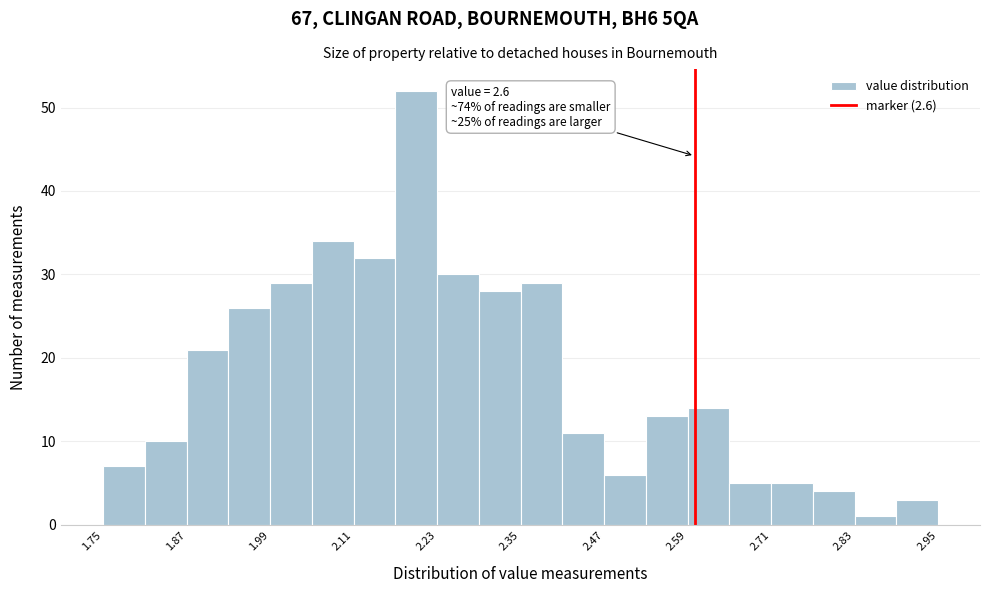

Around what value on the x-axis is the tallest bar? Give the approximate position of its centre, as read against the axis.

2.20